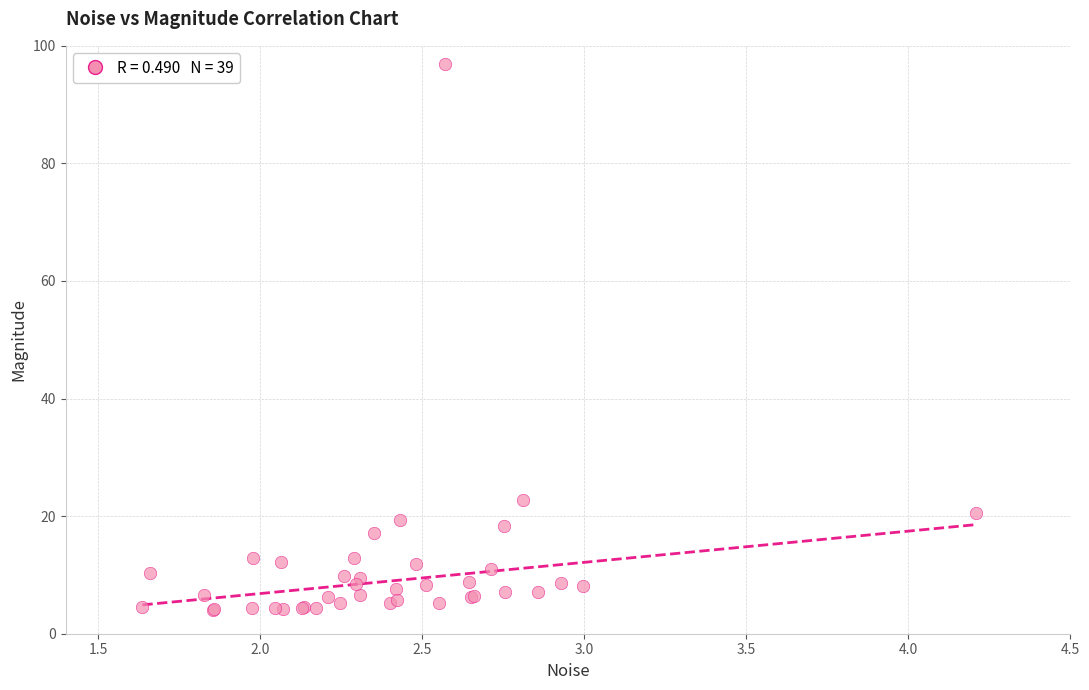

What Y value in the scatter plot is closest to 50?

22.8